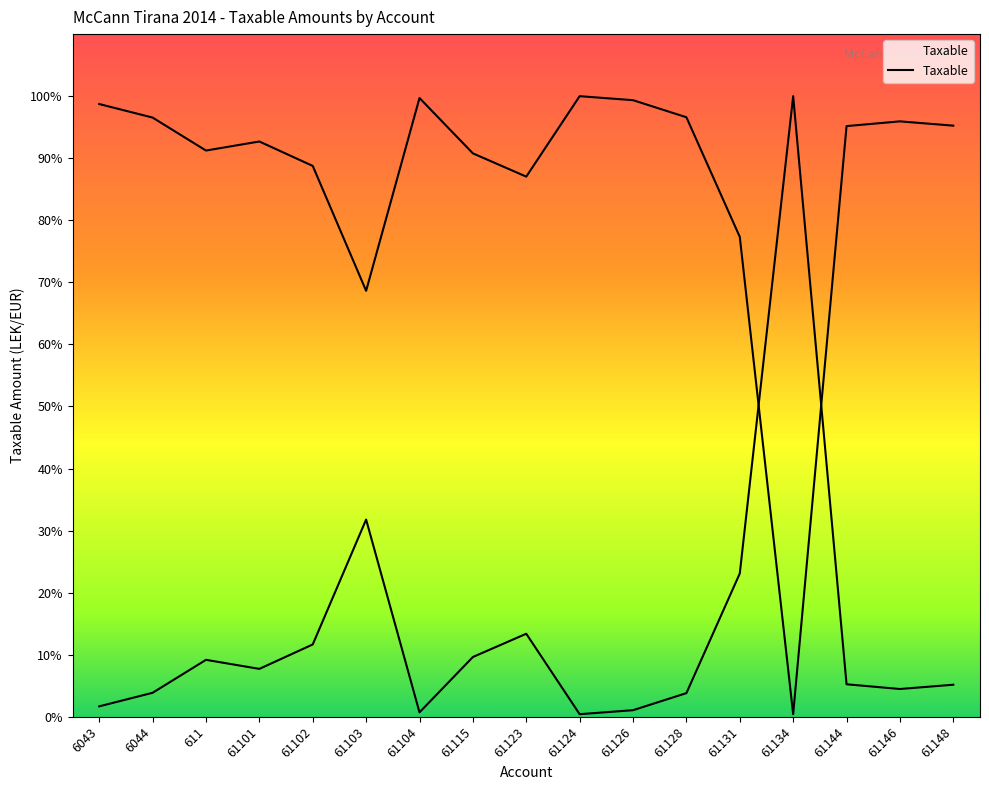

How many data points are less than 14170030?

8